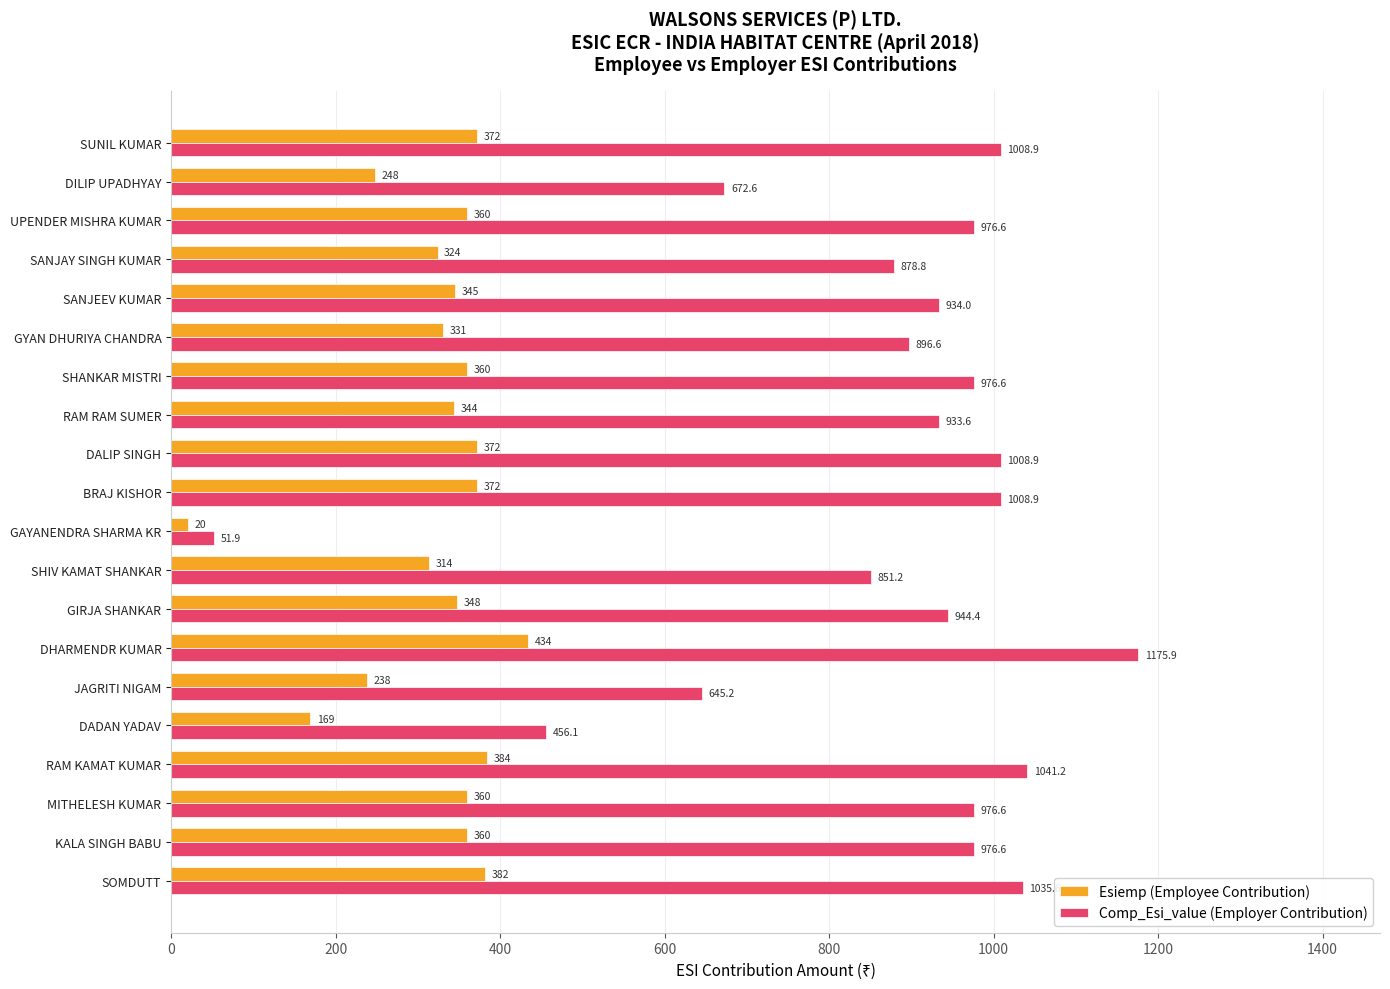

True or false: Comp_Esi_value (Employer Contribution) has a value of 976.6 at SHANKAR MISTRI.

True